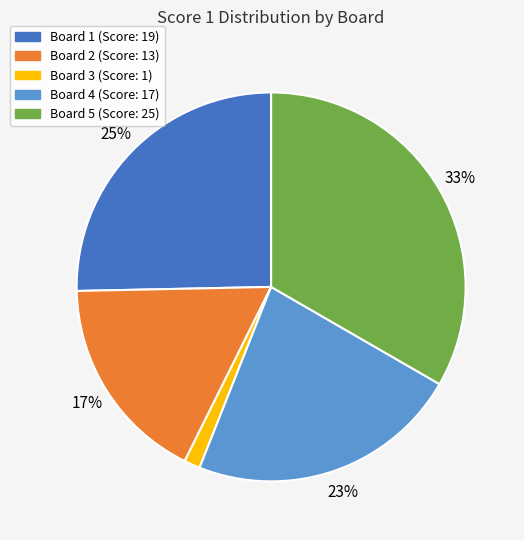

What is the smallest slice in the pie chart?

Board 3